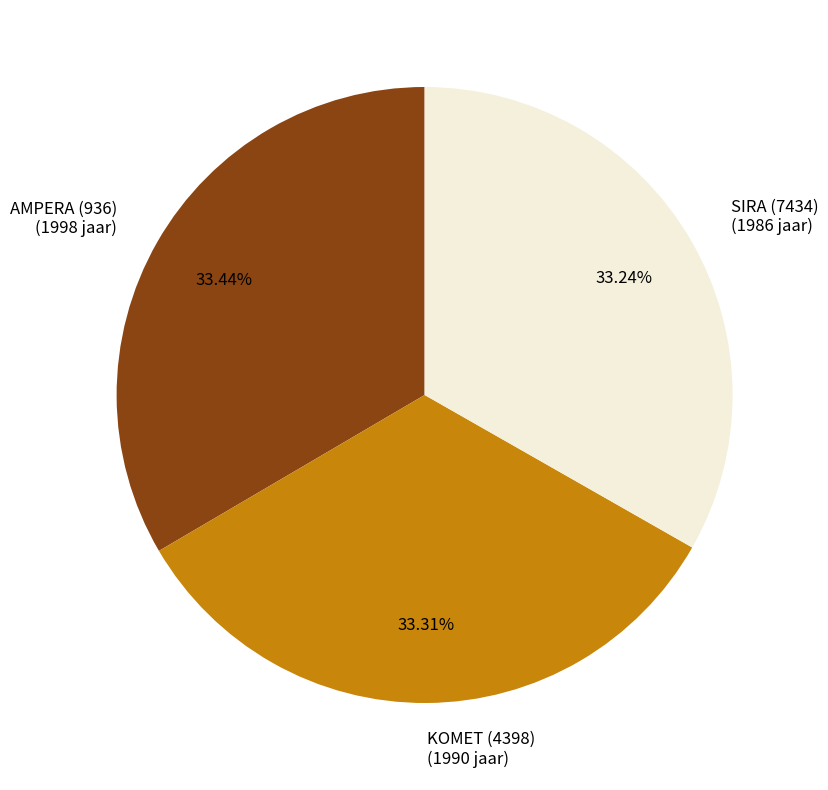

How many segments does this pie chart have?

3